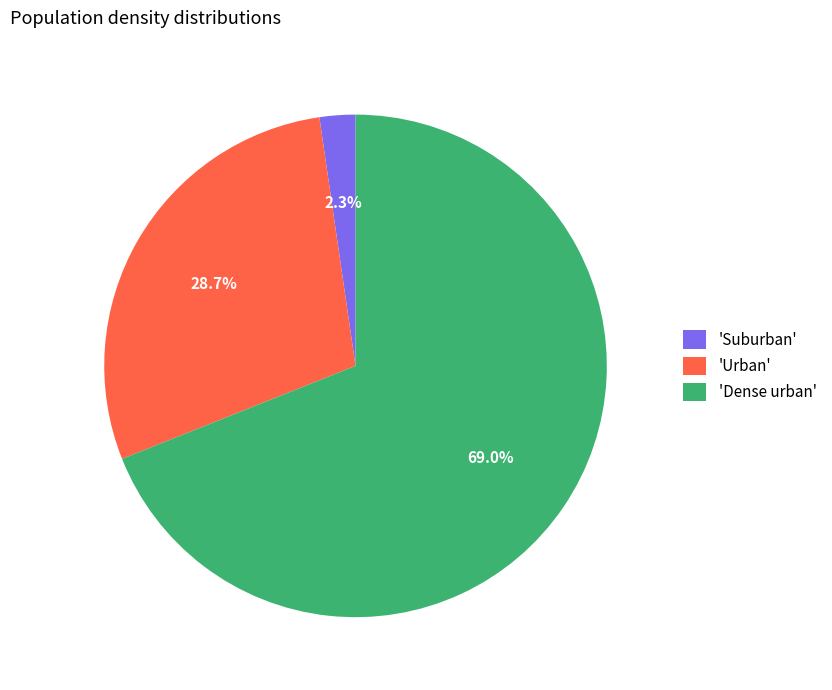

How many slices are in this pie chart?

3